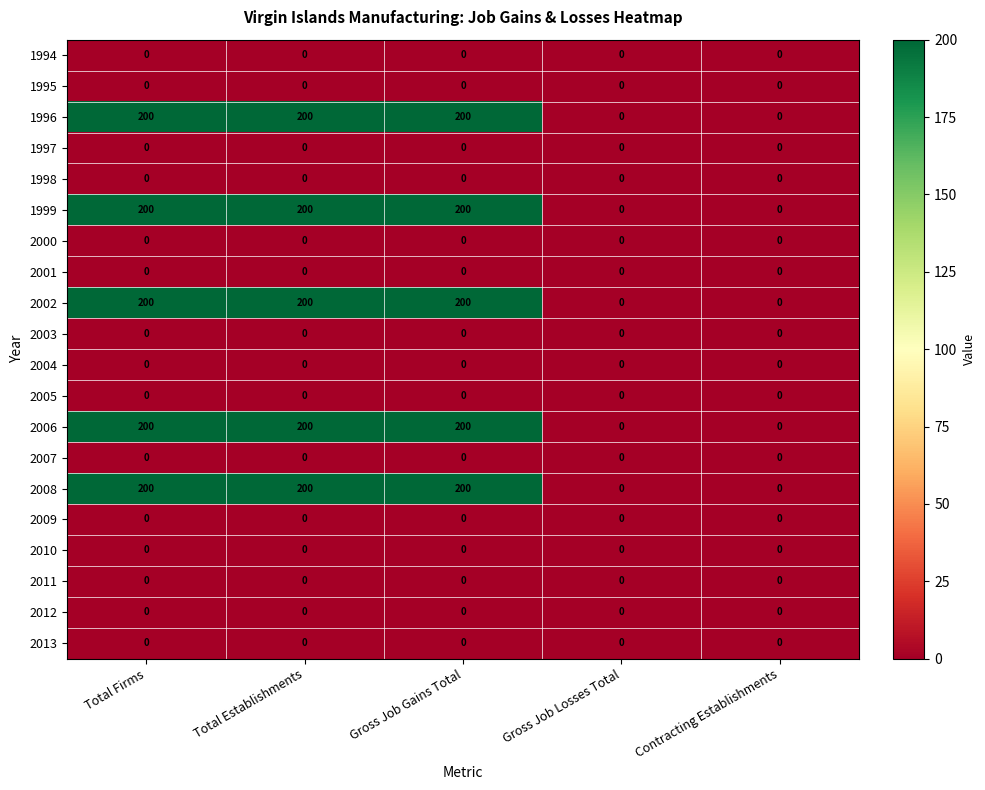

The 2013 series shows 0 at Contracting Establishments. True or false?

True